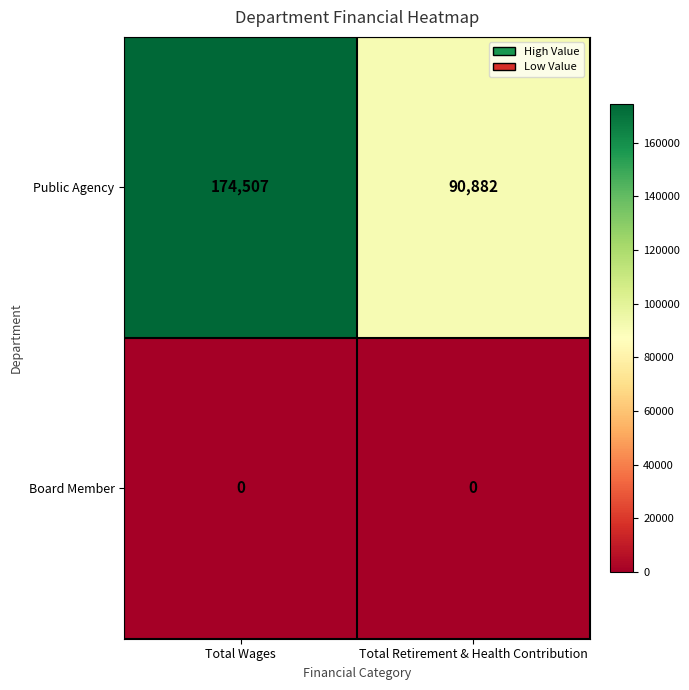

Which series has the widest spread of values?

Public Agency